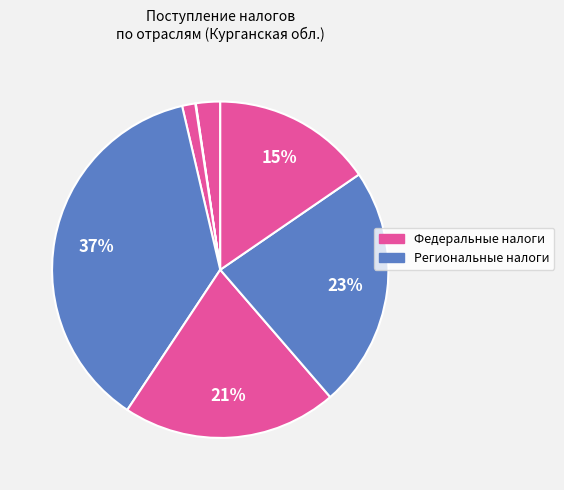

Which category has the biggest portion of the pie?

Сельское, лесное хозяйство